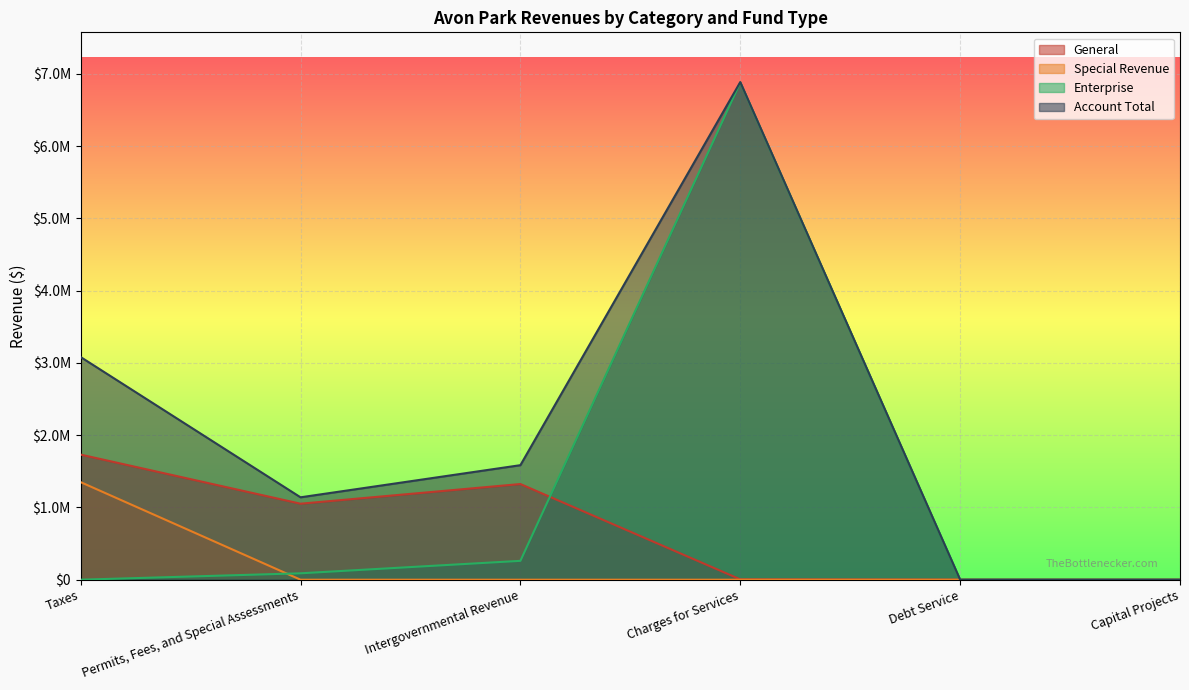

What are all the series names shown in the legend?

General, Special Revenue, Enterprise, Account Total